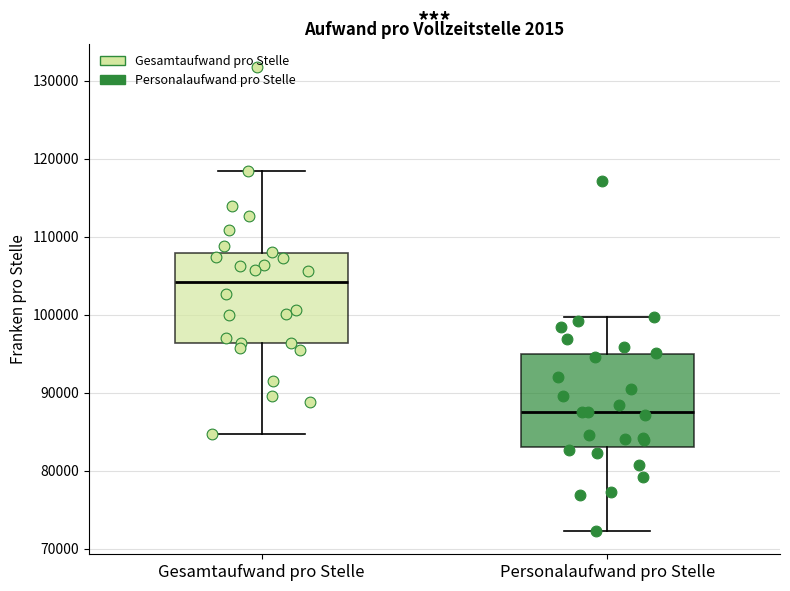

Which box has the highest median line?

Gesamtaufwand pro Stelle